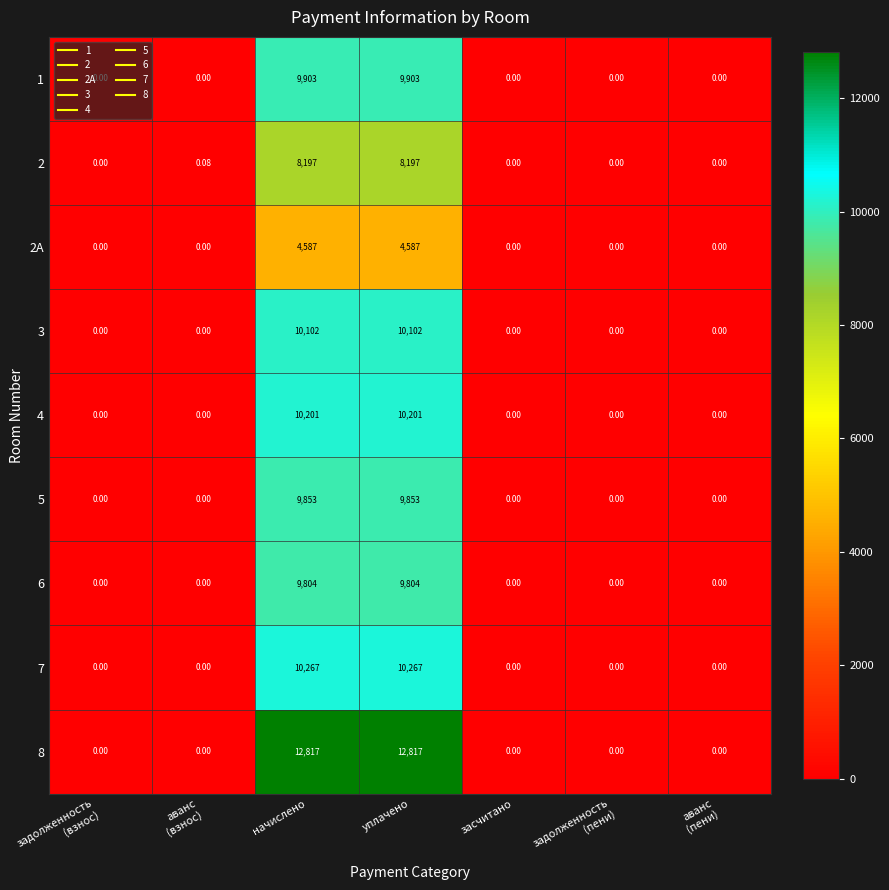

Is the value of 2A at начислено greater than the value of 5 at начислено?

No